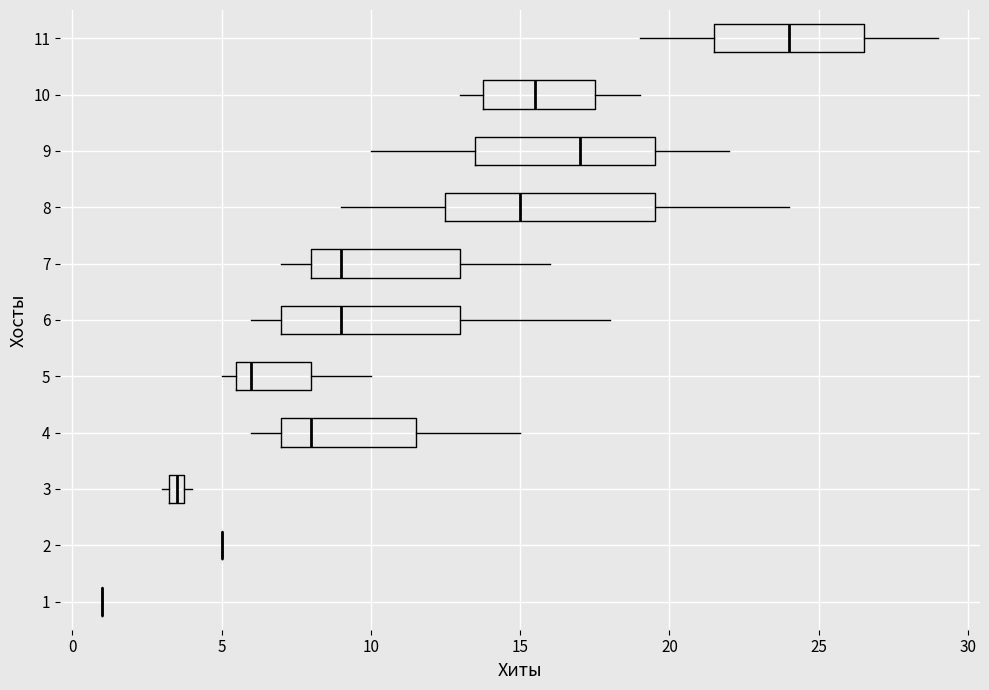

Comparing the boxes themselves (not the whiskers), which one is the widest?

8